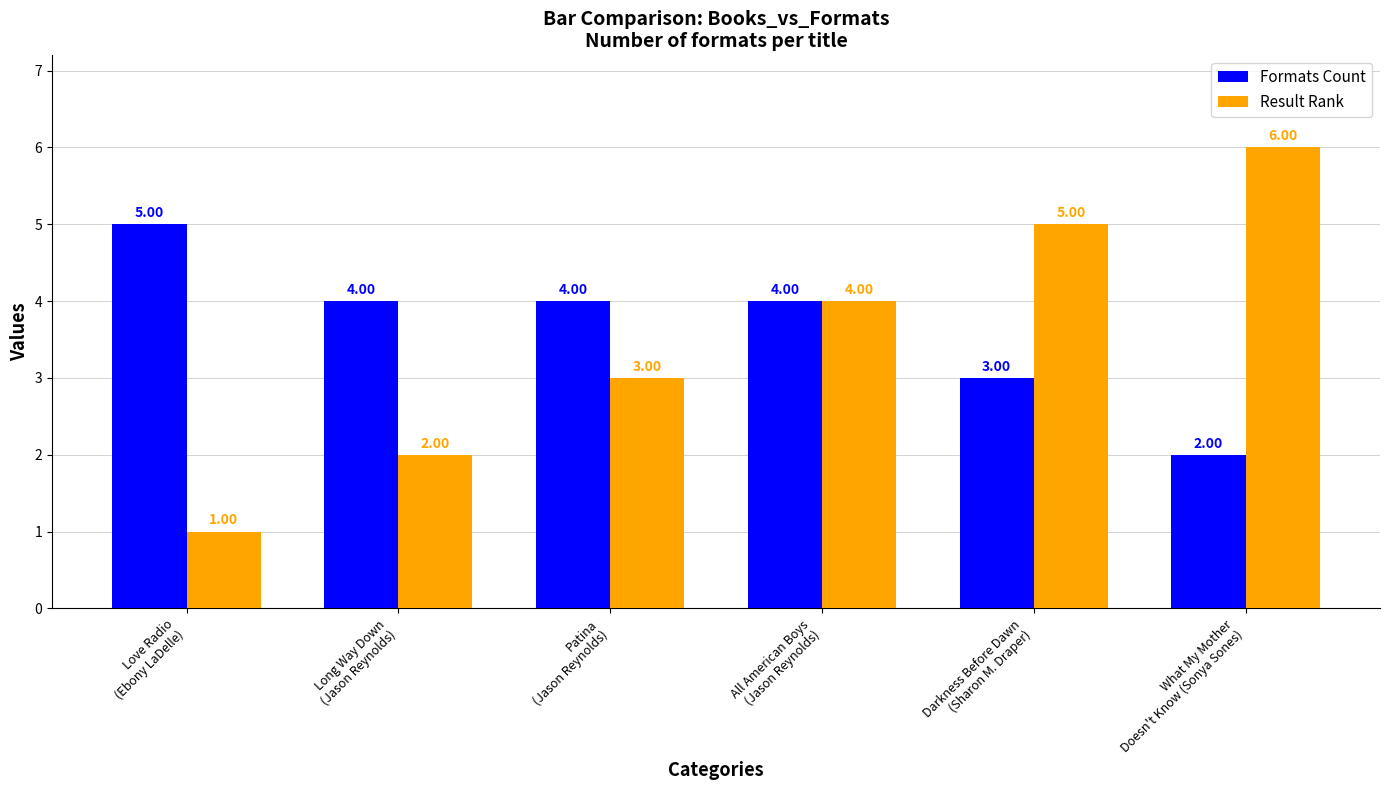

Reading left to right, extract all data points from this chart.

Formats Count: Love Radio
(Ebony LaDelle)=5	Long Way Down
(Jason Reynolds)=4	Patina
(Jason Reynolds)=4	All American Boys
(Jason Reynolds)=4	Darkness Before Dawn
(Sharon M. Draper)=3	What My Mother
Doesn't Know (Sonya Sones)=2
Result Rank: Love Radio
(Ebony LaDelle)=1	Long Way Down
(Jason Reynolds)=2	Patina
(Jason Reynolds)=3	All American Boys
(Jason Reynolds)=4	Darkness Before Dawn
(Sharon M. Draper)=5	What My Mother
Doesn't Know (Sonya Sones)=6